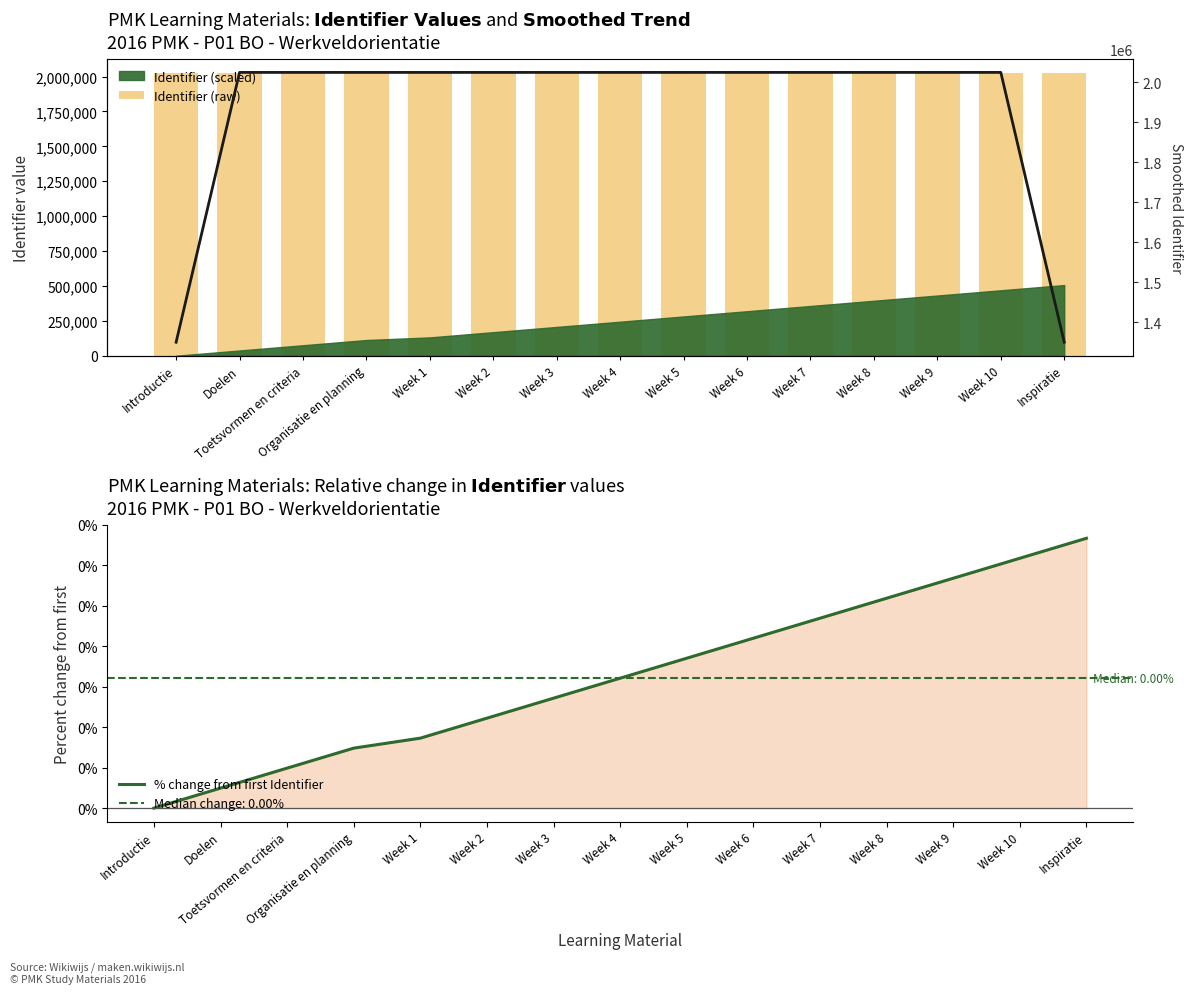

What is the difference between the second highest and minimum values in the Identifier (raw) series?

25.0